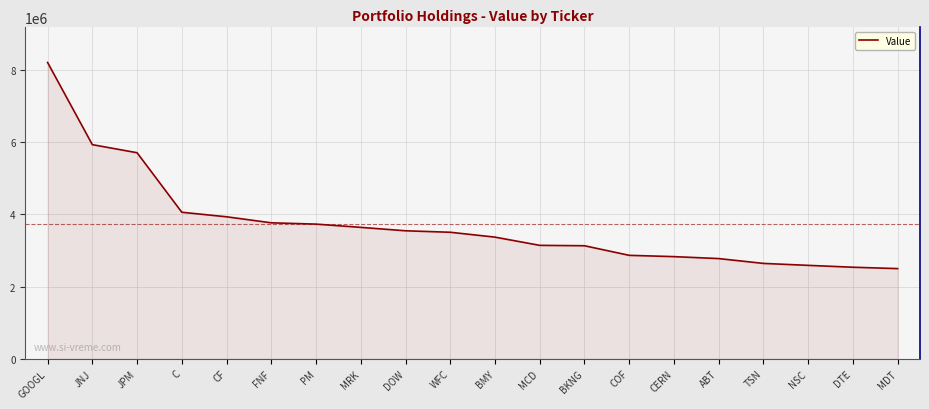

What is the minimum value shown in the chart?

2499000